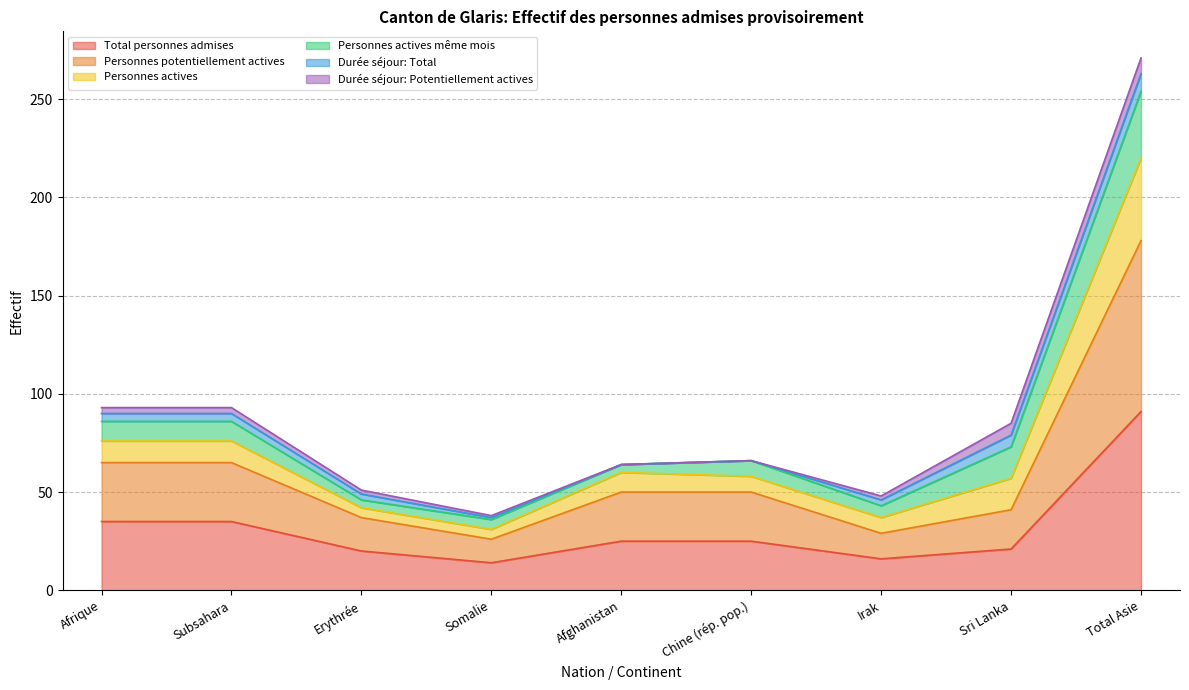

Which has a higher value, Irak or Erythrée?

Erythrée